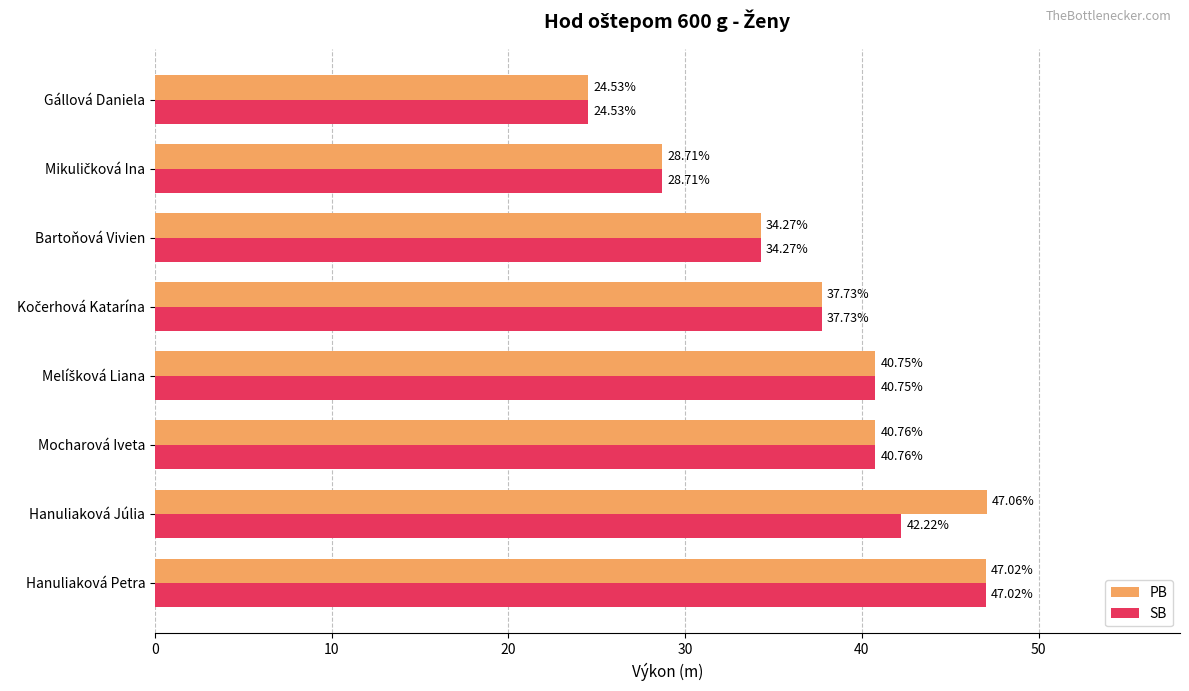

What is the difference between the SB values at Mocharová Iveta and Hanuliaková Júlia?

1.5